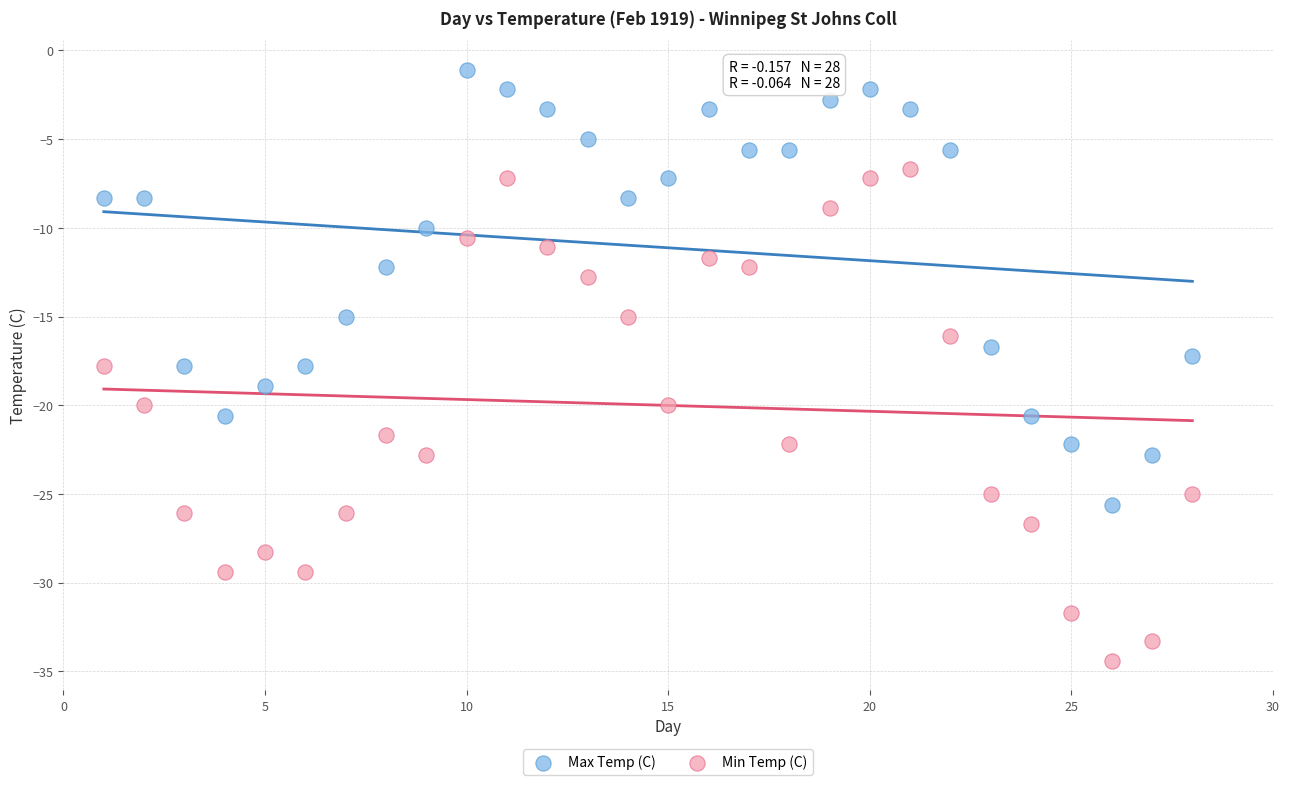

What is the X range (max minus min) for the scatter plot?

27.0